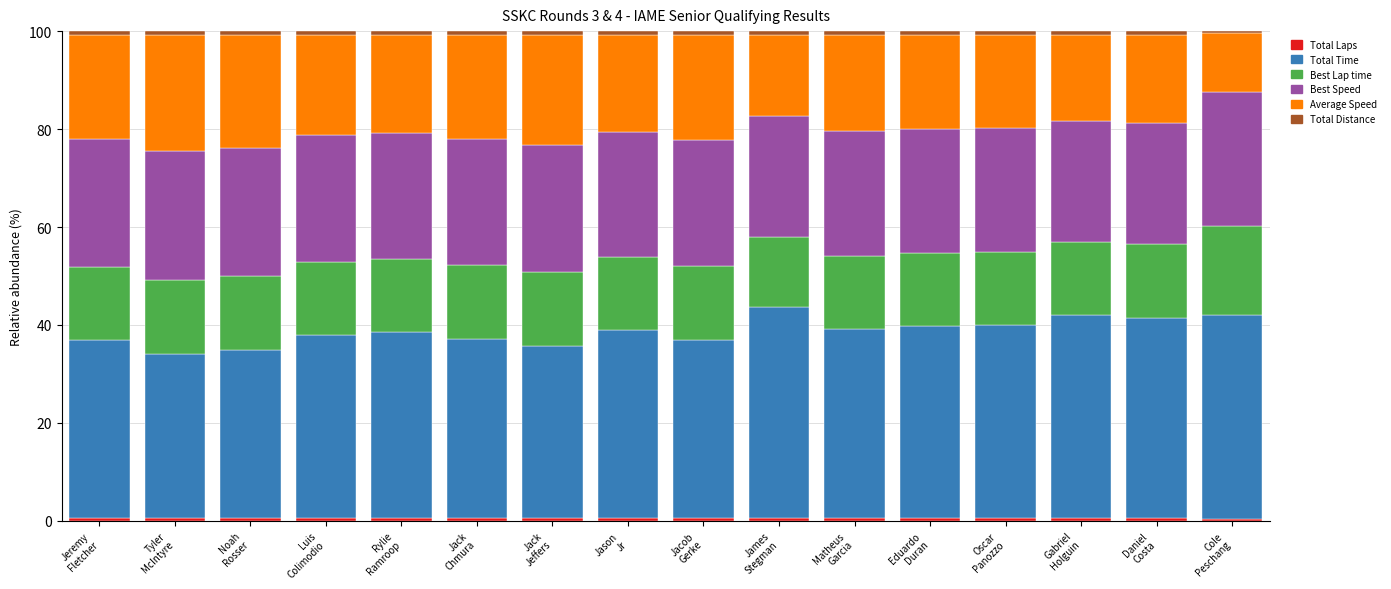

What is the total value across all series at James
Stegman?

100.0